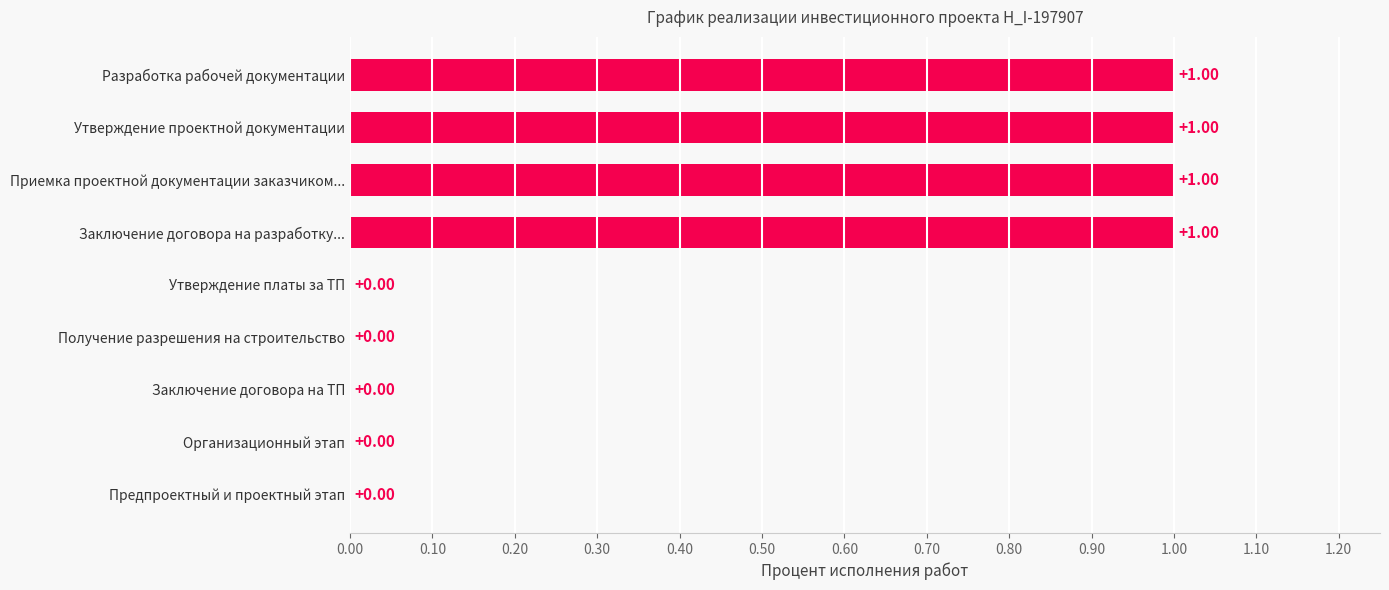

Approximately how many times larger is the value at Разработка рабочей документации compared to Утверждение проектной документации?

1.0